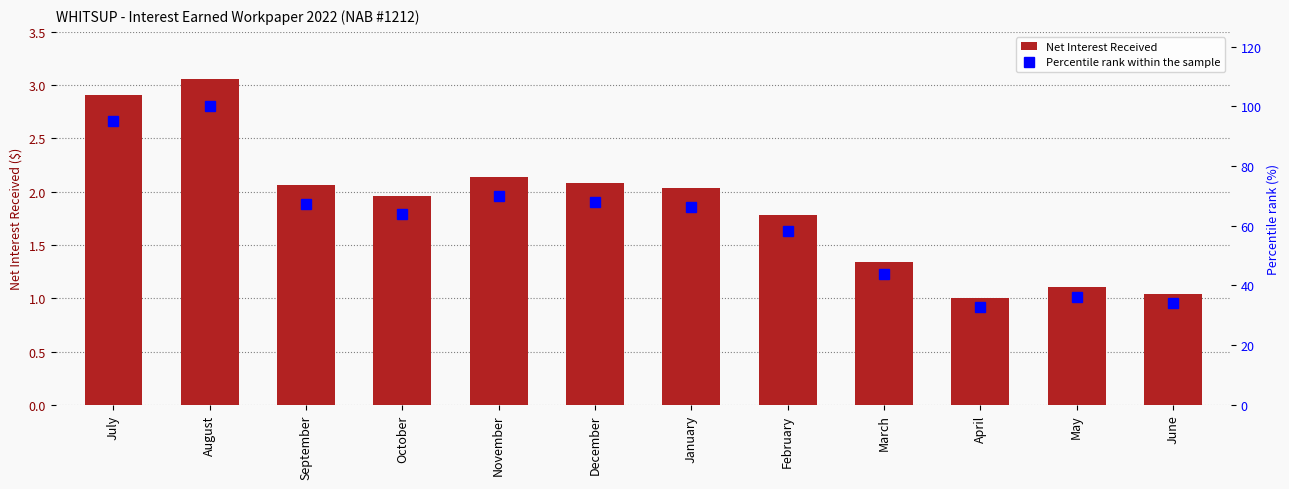

What is the average value of the Net Interest Received series?

1.9